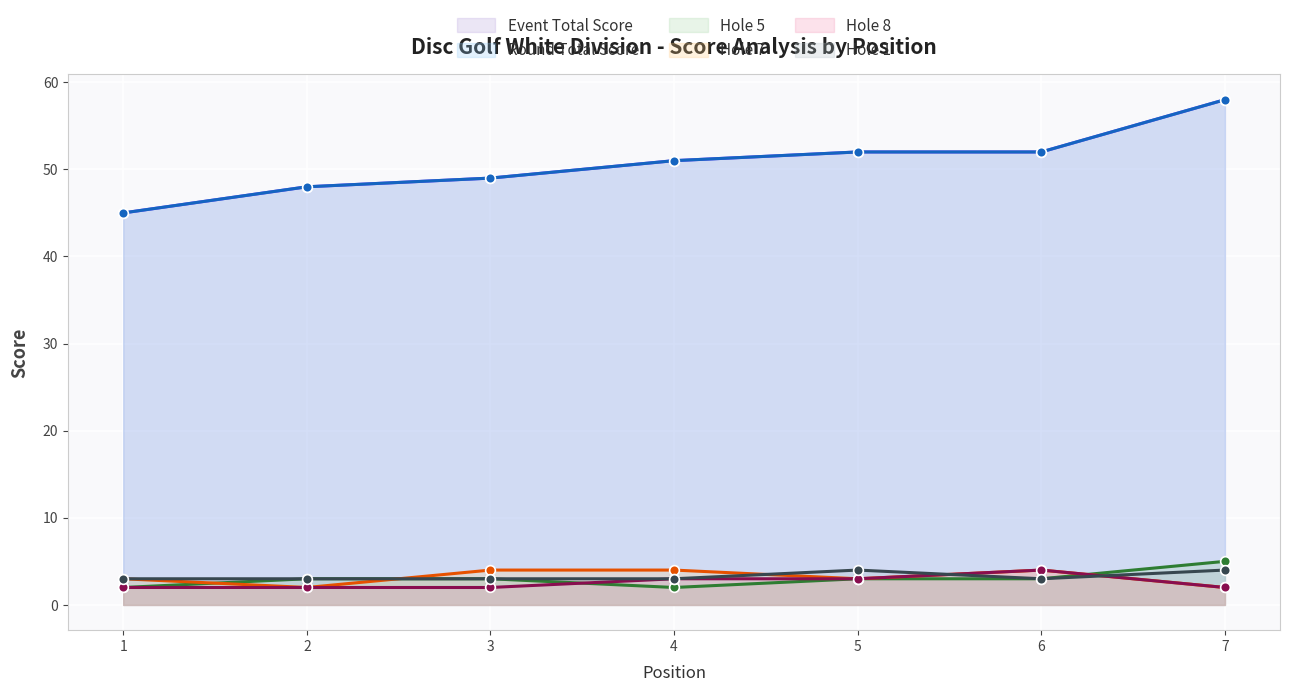

What is the smallest value displayed?

2